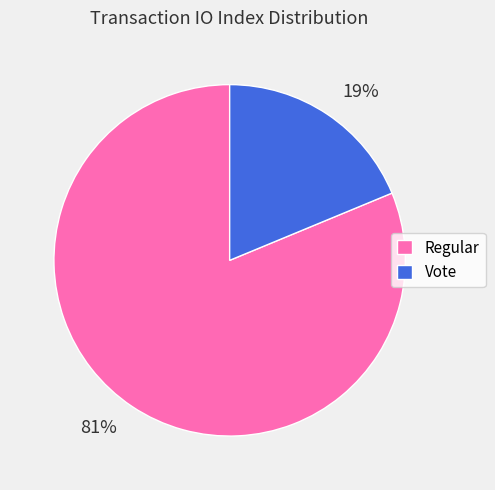

To the nearest percent, what is the difference between the largest and smallest slice percentages?

62%